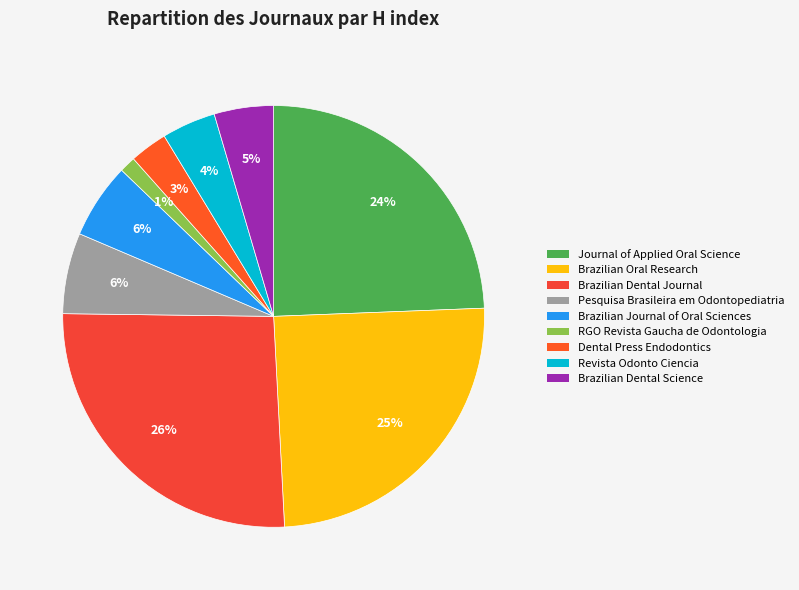

What is the largest slice in the pie chart?

Brazilian Dental Journal